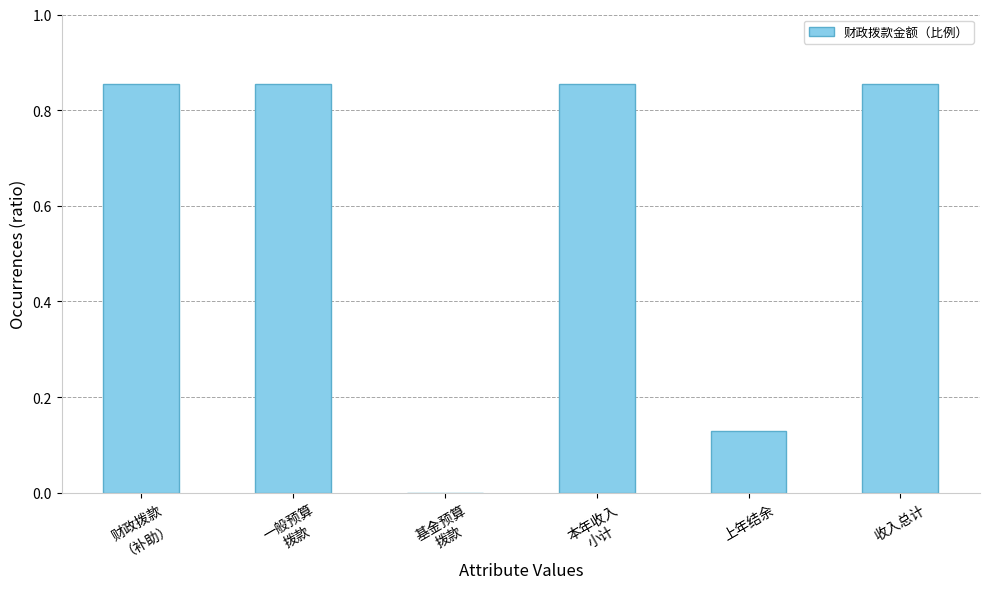

Are the bars horizontal?

No